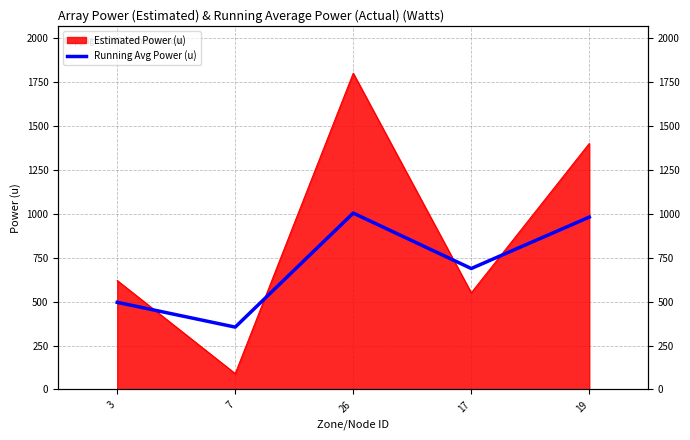

How many points are higher than both their immediate neighbors (excluding endpoints)?

1